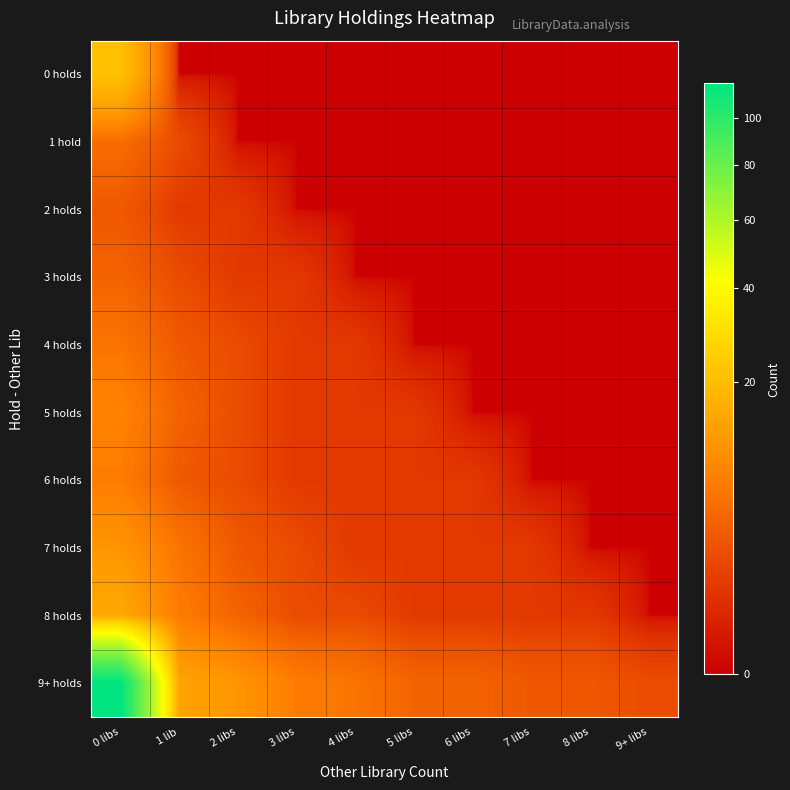

Reading left to right, what are all the values shown in this chart?

0 holds: 0 libs=21	1 lib=0	2 libs=0	3 libs=0	4 libs=0	5 libs=0	6 libs=0	7 libs=0	8 libs=0	9+ libs=0
1 hold: 0 libs=5	1 lib=2	2 libs=0	3 libs=0	4 libs=0	5 libs=0	6 libs=0	7 libs=0	8 libs=0	9+ libs=0
2 holds: 0 libs=3	1 lib=1	2 libs=1	3 libs=0	4 libs=0	5 libs=0	6 libs=0	7 libs=0	8 libs=0	9+ libs=0
3 holds: 0 libs=4	1 lib=2	2 libs=1	3 libs=1	4 libs=0	5 libs=0	6 libs=0	7 libs=0	8 libs=0	9+ libs=0
4 holds: 0 libs=6	1 lib=3	2 libs=2	3 libs=1	4 libs=1	5 libs=0	6 libs=0	7 libs=0	8 libs=0	9+ libs=0
5 holds: 0 libs=8	1 lib=4	2 libs=2	3 libs=1	4 libs=1	5 libs=1	6 libs=0	7 libs=0	8 libs=0	9+ libs=0
6 holds: 0 libs=7	1 lib=3	2 libs=2	3 libs=1	4 libs=1	5 libs=1	6 libs=1	7 libs=0	8 libs=0	9+ libs=0
7 holds: 0 libs=11	1 lib=6	2 libs=3	3 libs=2	4 libs=1	5 libs=1	6 libs=1	7 libs=1	8 libs=0	9+ libs=0
8 holds: 0 libs=15	1 lib=7	2 libs=4	3 libs=2	4 libs=2	5 libs=1	6 libs=1	7 libs=1	8 libs=1	9+ libs=0
9+ holds: 0 libs=116	1 lib=14	2 libs=11	3 libs=7	4 libs=6	5 libs=4	6 libs=4	7 libs=3	8 libs=3	9+ libs=2